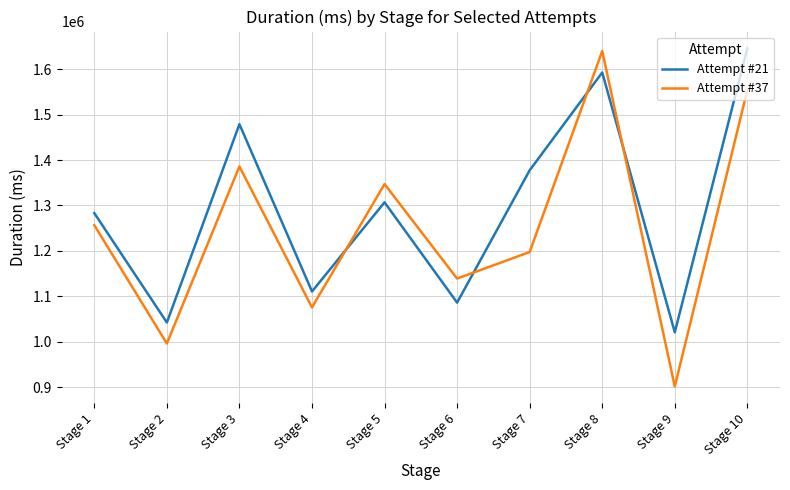

What is the sum of all Attempt #37 values?

12492108